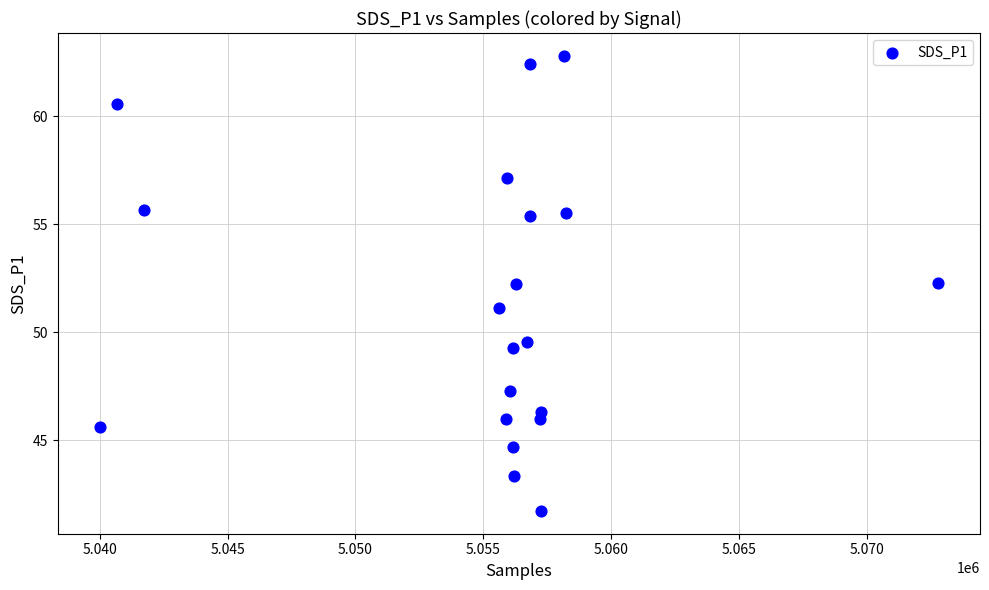

What is the range of X values (max minus min)?

32801.0